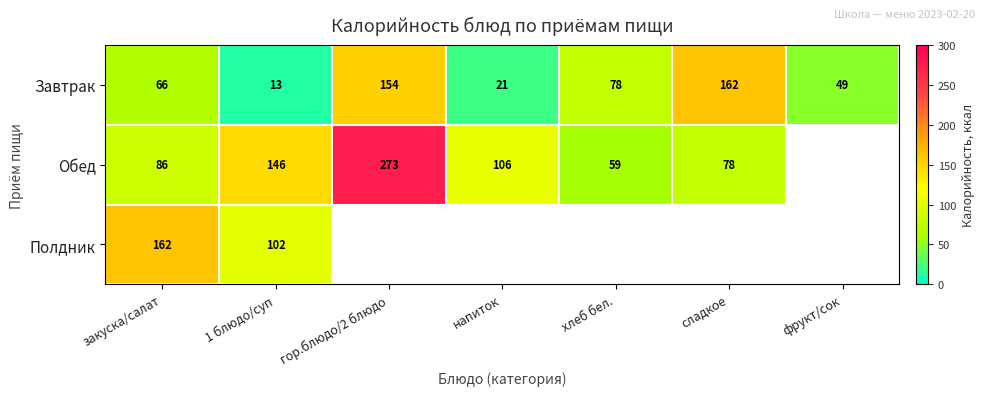

Which has a higher value, закуска/салат or хлеб бел.?

хлеб бел.